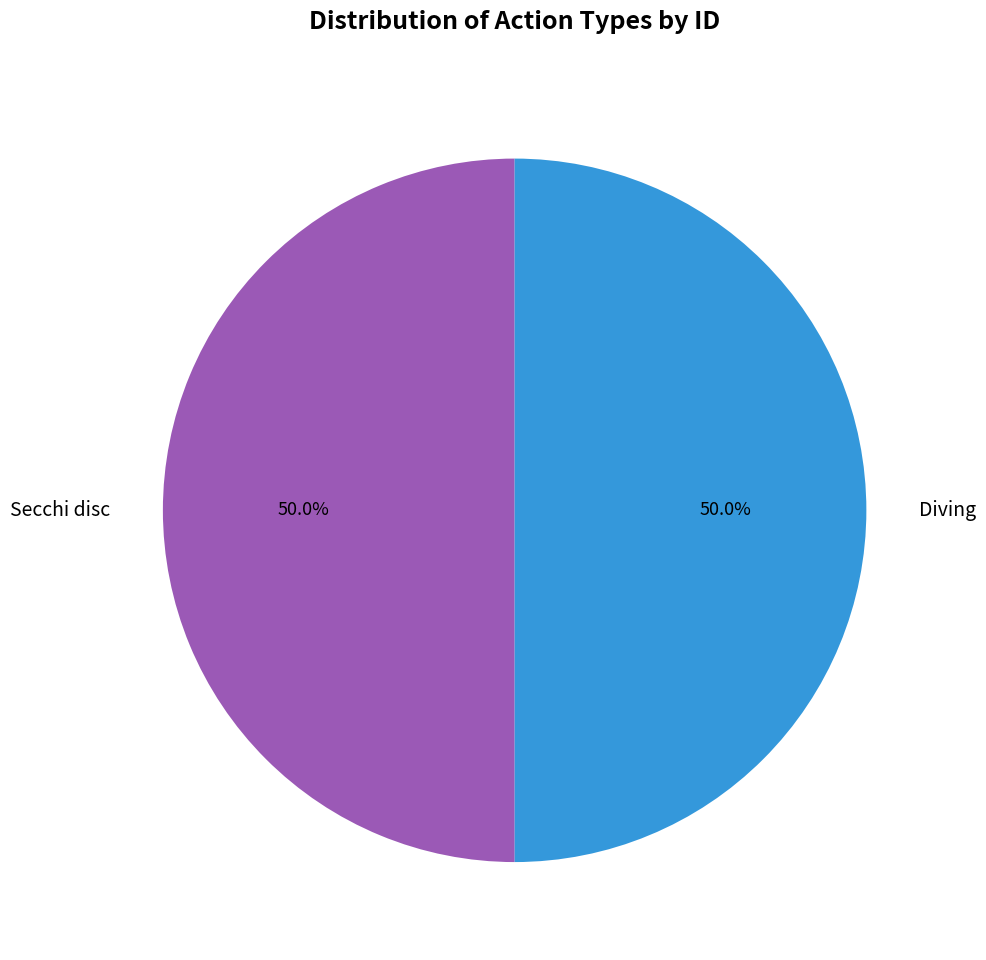

Count the number of slices in the pie.

2